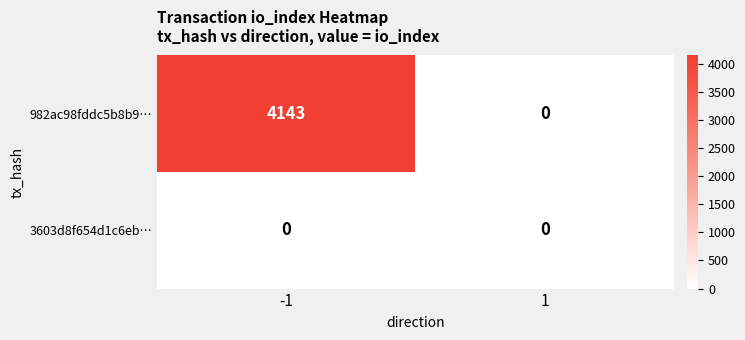

List the series in order of their peak value, highest first.

982ac98fddc5b8b9…, 3603d8f654d1c6eb…